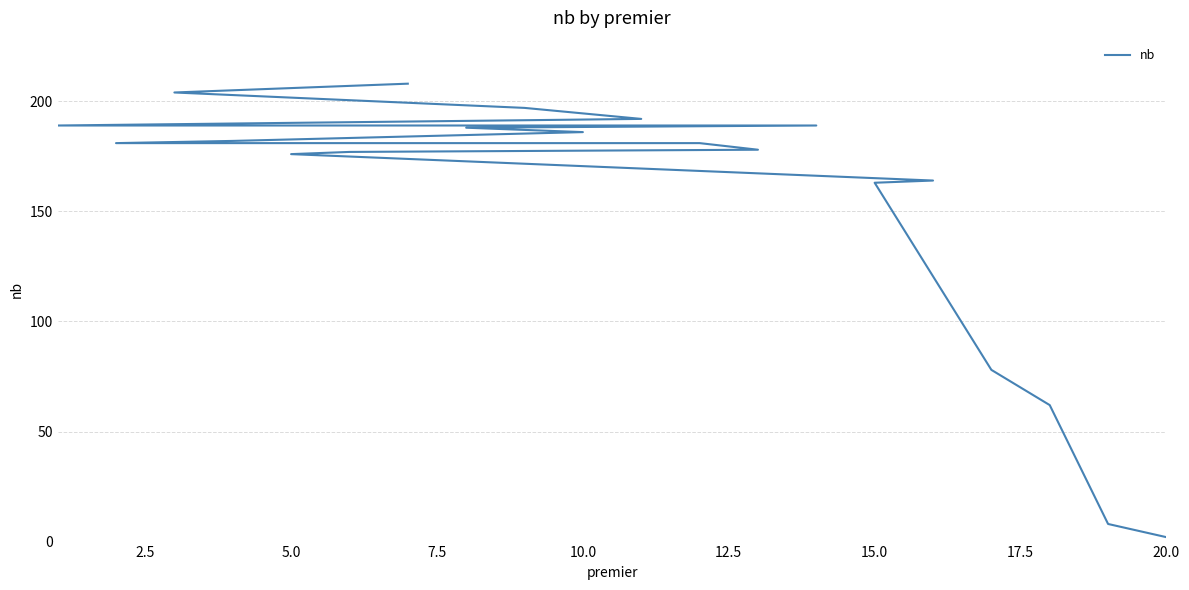

True or false: the data has more than 0 interior local peaks.

False